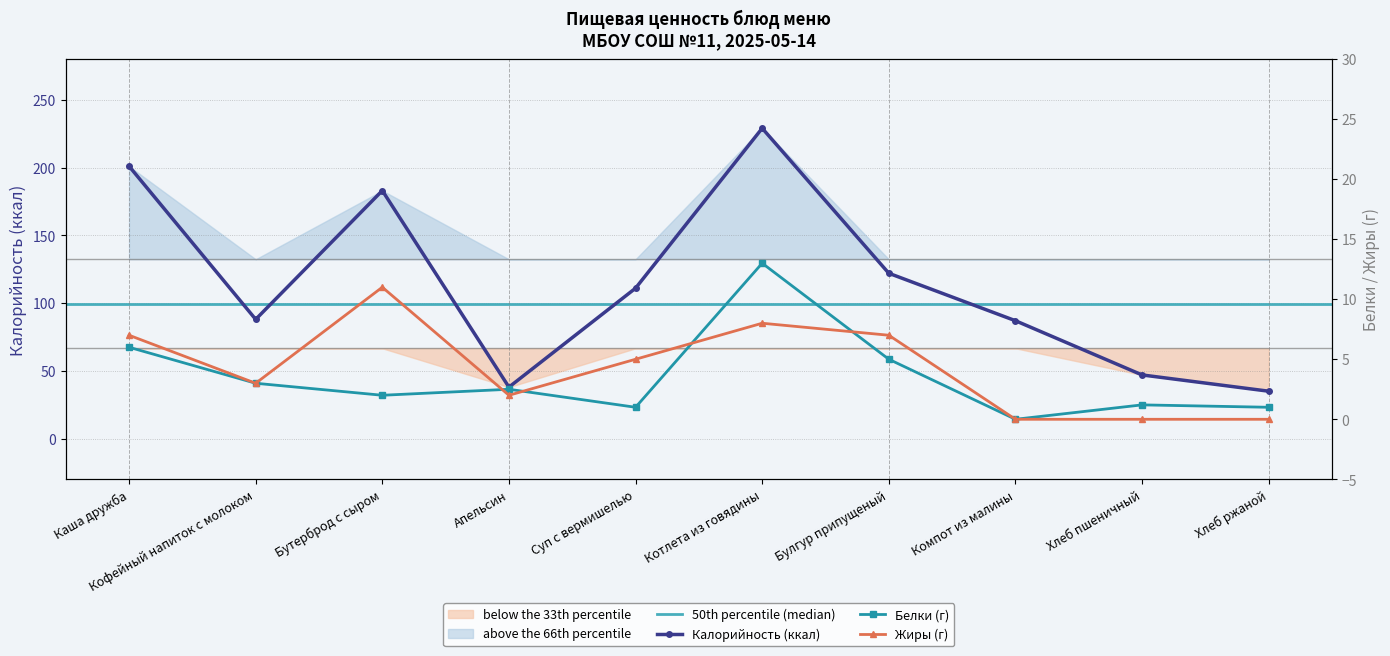

Between Бутерброд с сыром and Компот из малины, which series saw the biggest shift?

Калорийность